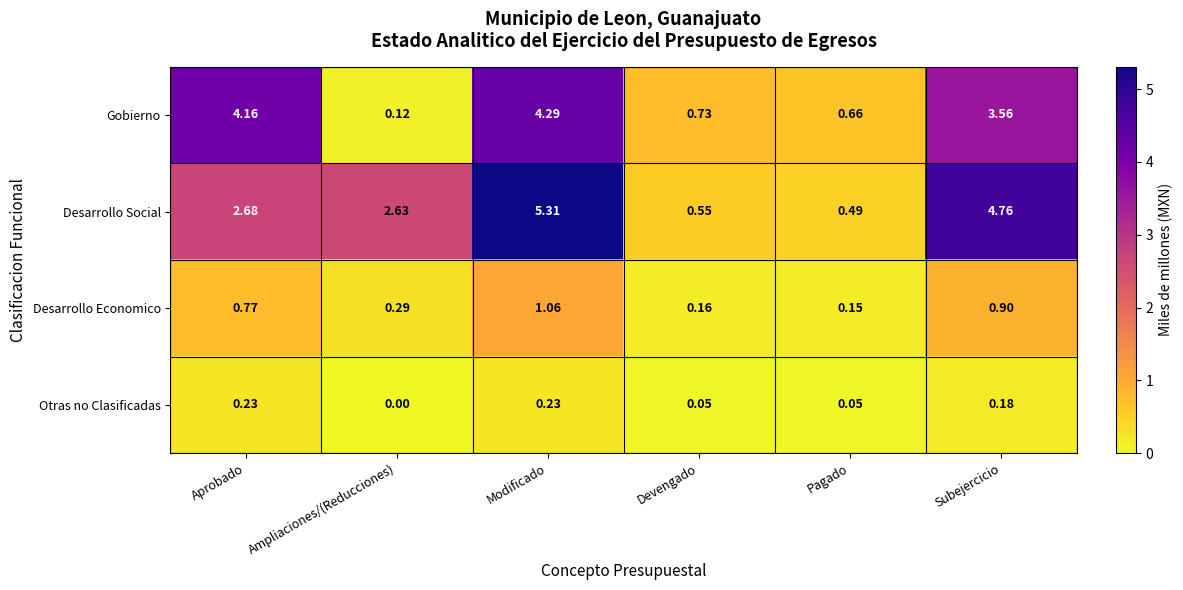

Where does the Gobierno series first go above 3?

Aprobado